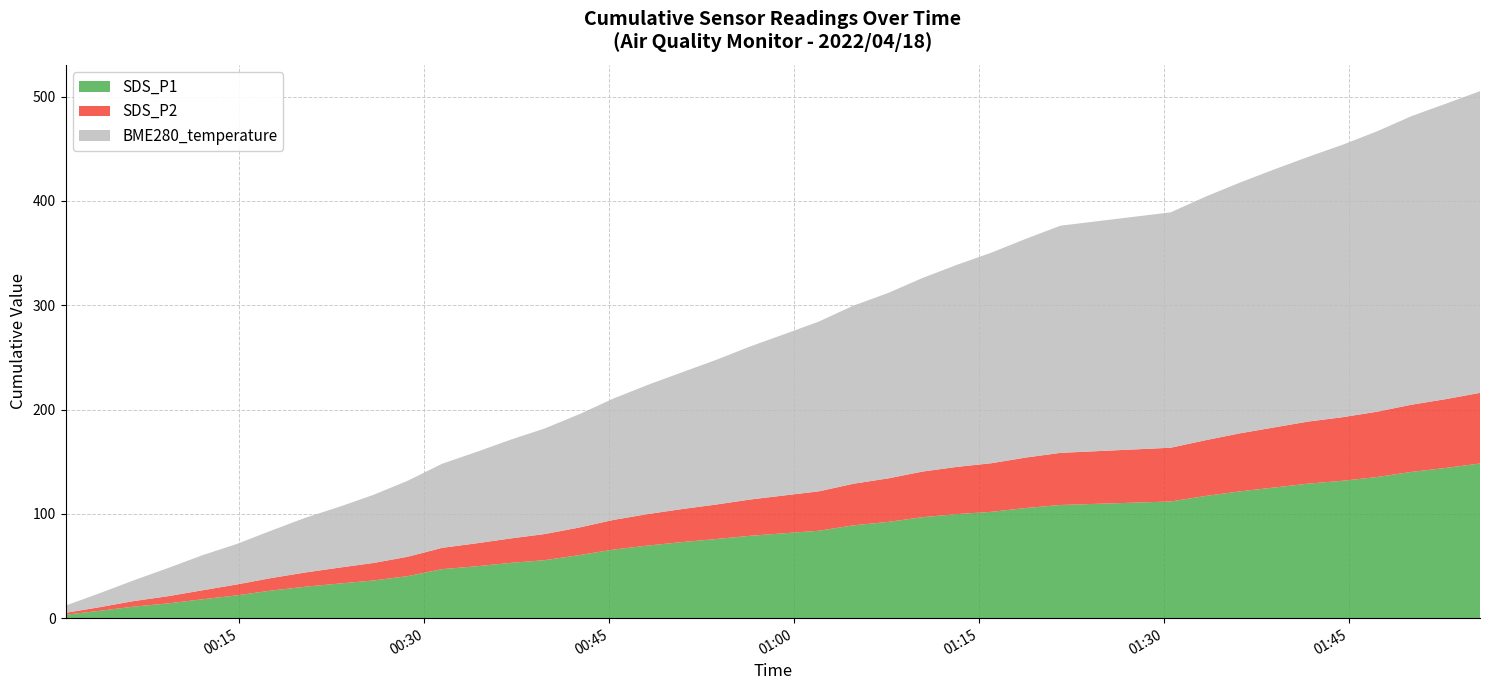

Reading left to right, list all the values displayed in this chart.

SDS_P1: 3.3	3.8	4.0	3.1	3.9	3.8	4.5	3.7	3.1	2.9	4.2	6.7	2.8	3.3	2.6	4.8	5.3	3.8	3.3	3.0	3.1	2.5	2.4	5.2	3.3	4.5	3.0	2.2	3.7	2.9	3.4	5.4	4.3	3.7	3.7	2.8	3.5	4.9	3.8	4.3
SDS_P2: 1.8	1.7	1.9	1.6	1.8	1.8	1.6	1.7	1.6	1.5	1.8	1.9	1.6	1.4	1.6	1.4	2.0	1.8	1.5	1.4	1.7	1.5	1.5	2.1	1.8	2.0	1.5	1.4	1.8	1.6	1.6	1.9	2.2	1.9	1.9	1.4	1.7	1.8	1.6	1.7
BME280_temperature: 6.9	6.5	6.5	7.1	6.6	5.2	6.6	6.9	5.9	7.0	7.5	7.7	7.0	7.1	6.5	7.3	7.8	7.5	7.2	7.7	8.1	7.9	8.1	7.9	7.0	7.8	8.1	8.2	8.0	8.0	7.9	8.0	6.8	7.0	6.5	7.4	7.5	7.8	6.6	6.0